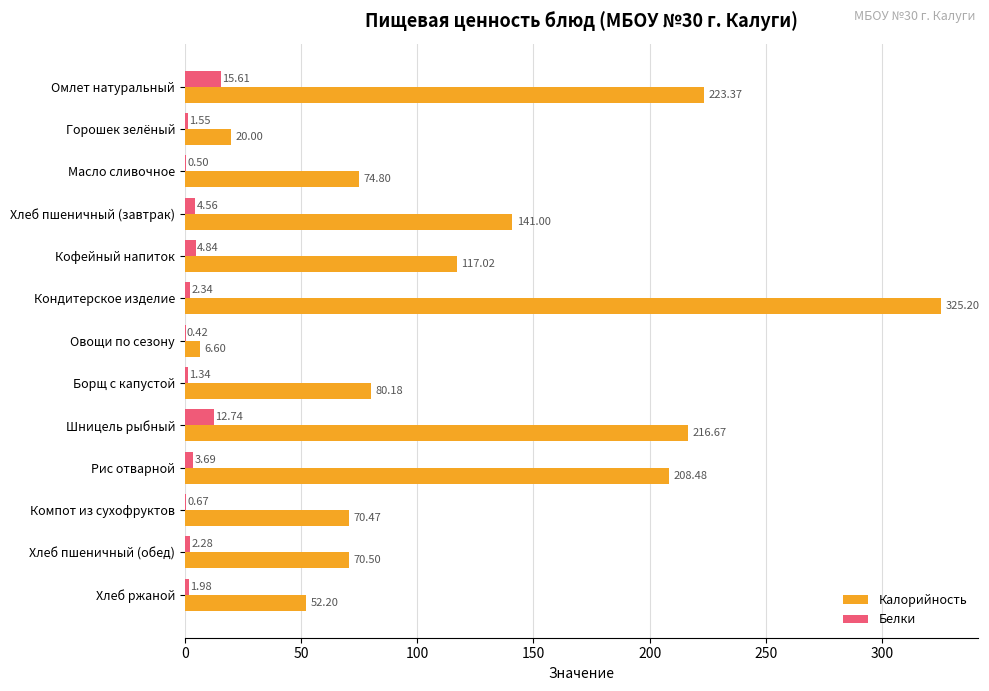

Which series has the largest total across all categories?

Калорийность